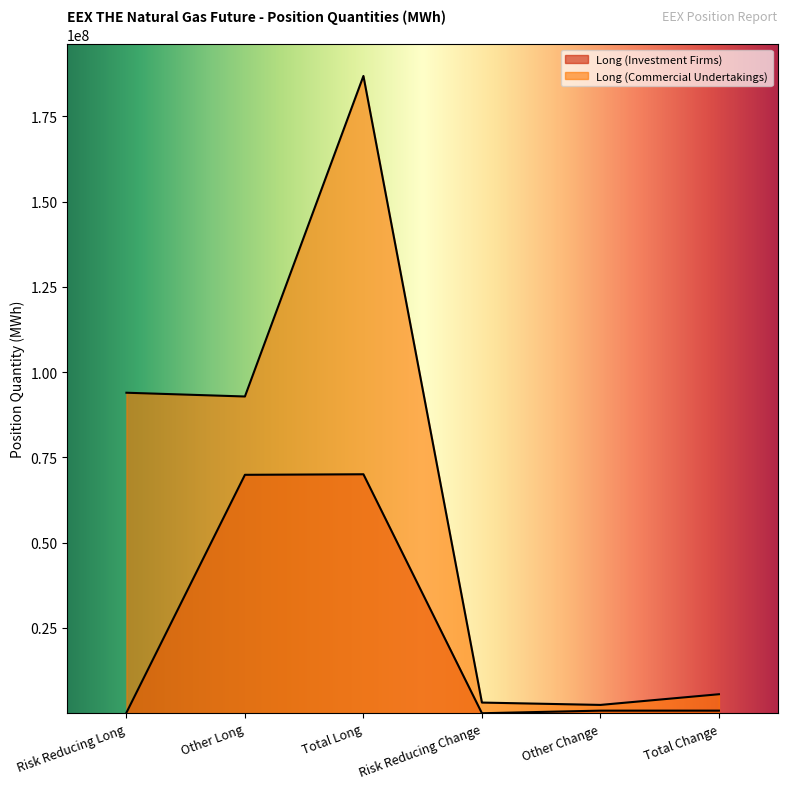

The value of Long (Commercial Undertakings) at Total Long is 91966308. True or false?

False